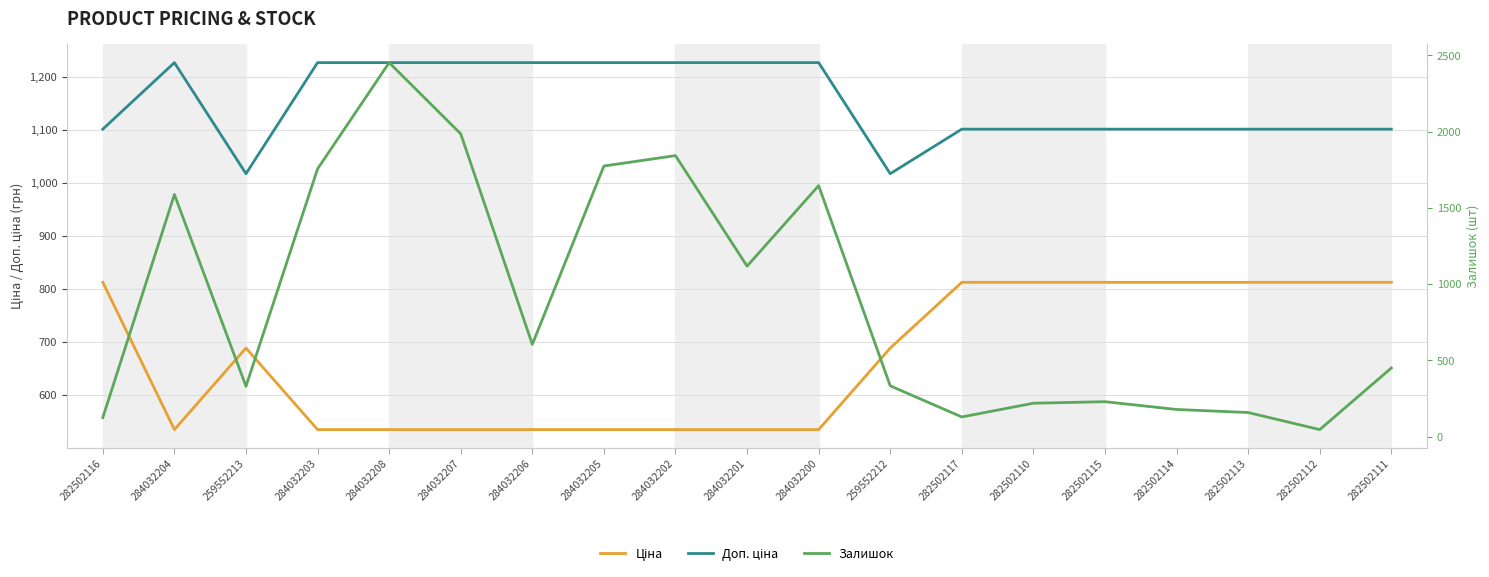

Does the chart display data point markers on the line(s)?

No